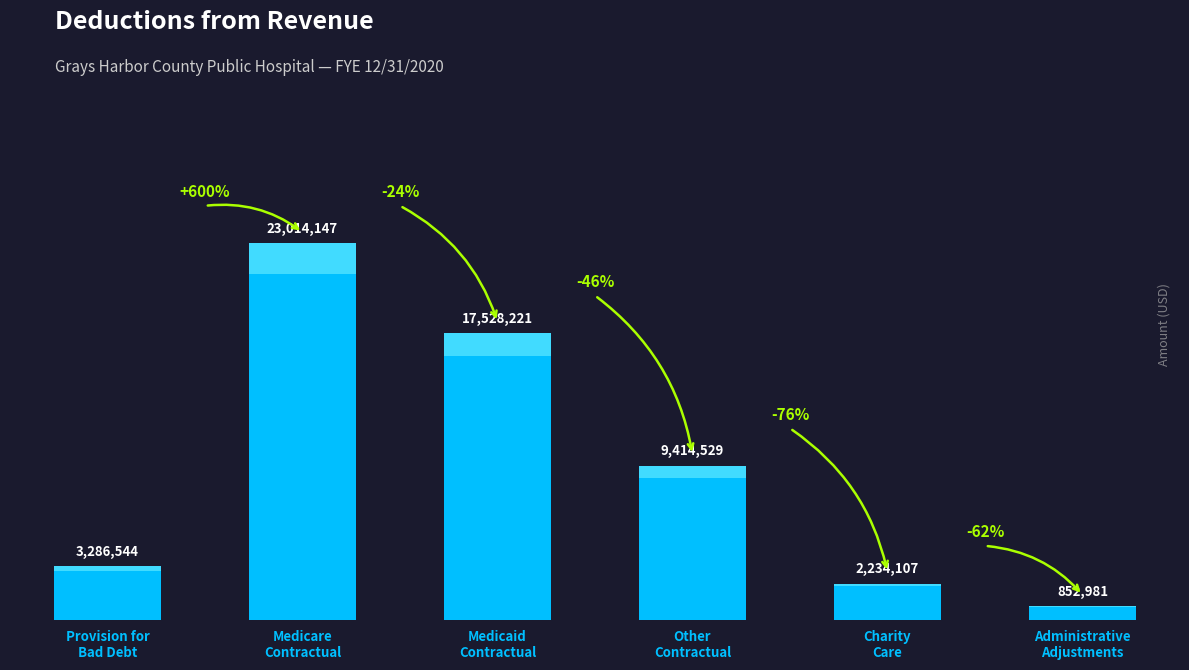

At which category does the chart reach its minimum across all series?

Administrative
Adjustments